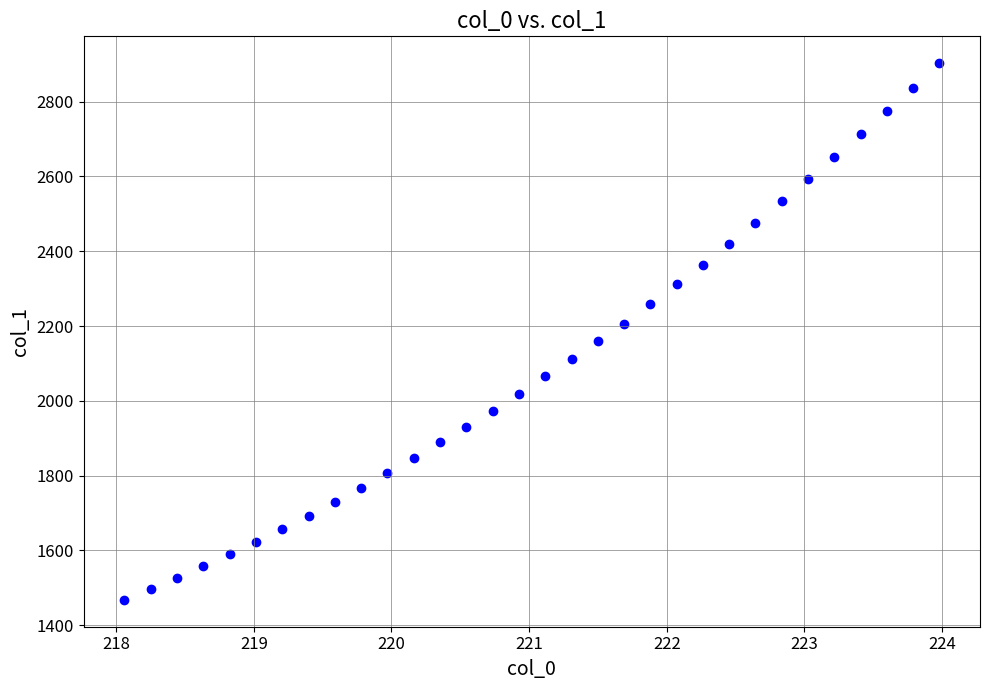

What is the range of X values (max minus min)?

5.9